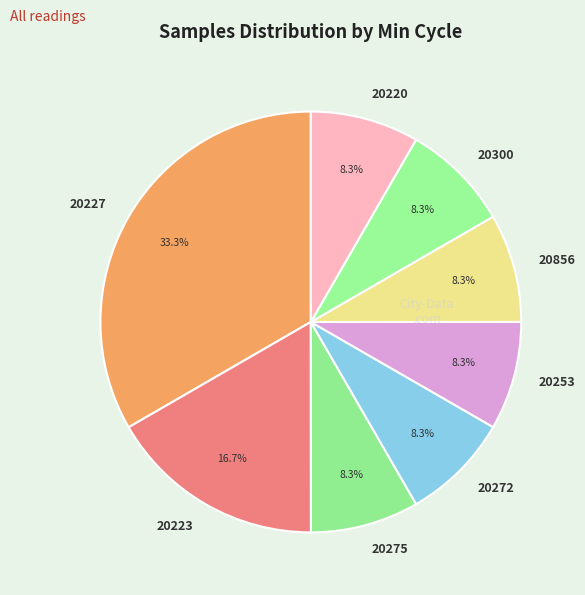

Which slice is the largest?

20227